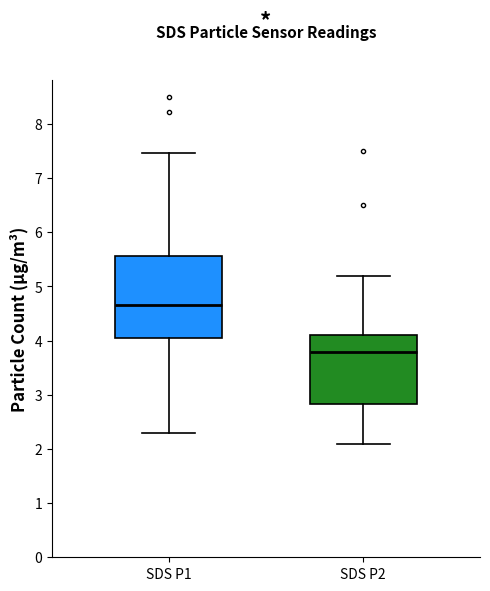

Which box has the highest median line?

SDS P1